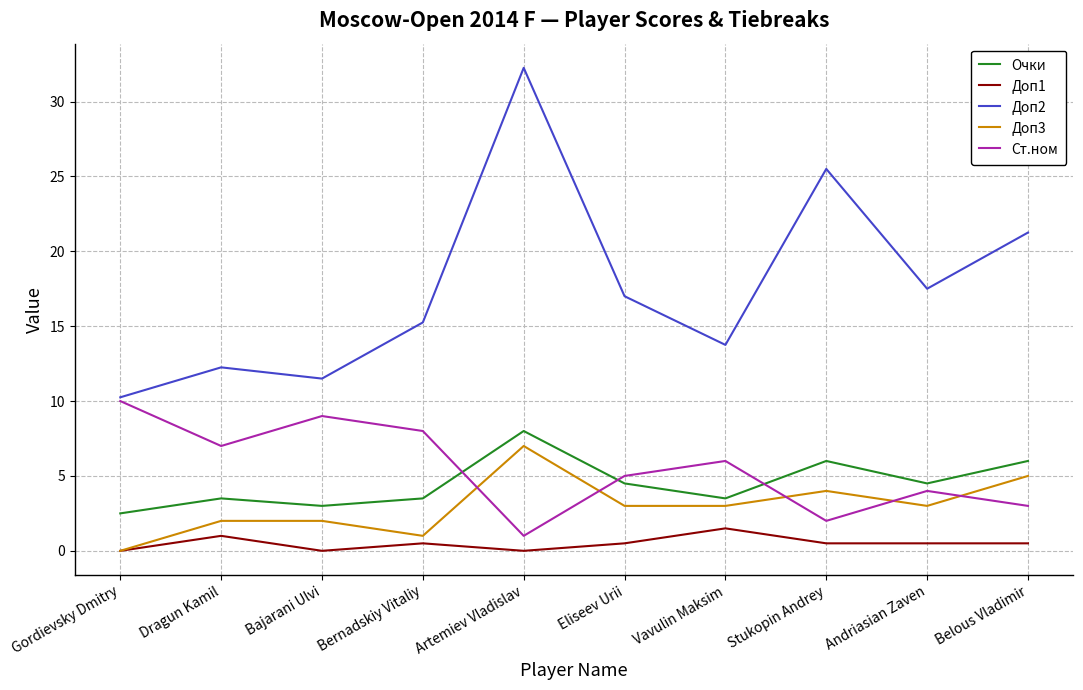

Does the chart have visible grid lines?

Yes